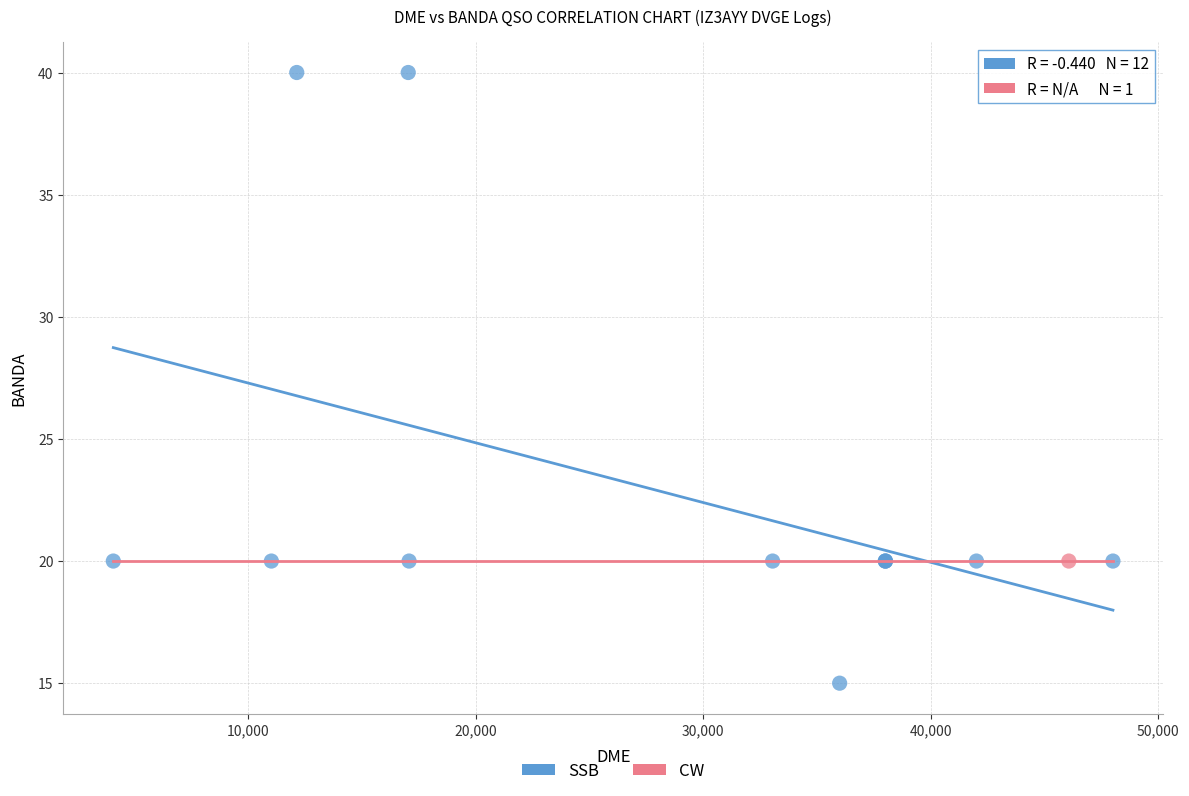

What are all the series names shown in the legend?

SSB, CW